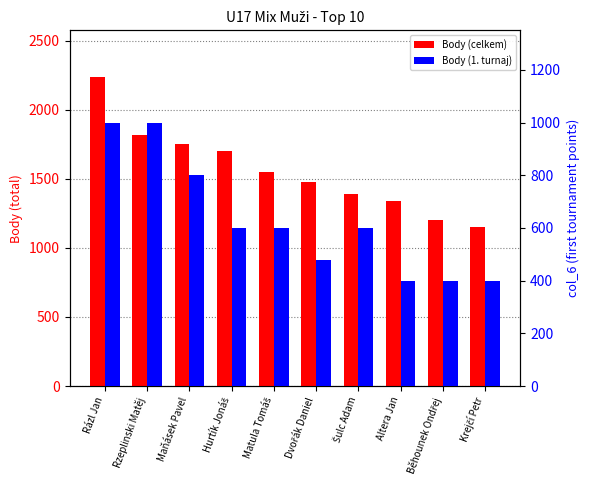

The value of Body (celkem) at Altera Jan is 1340. True or false?

True